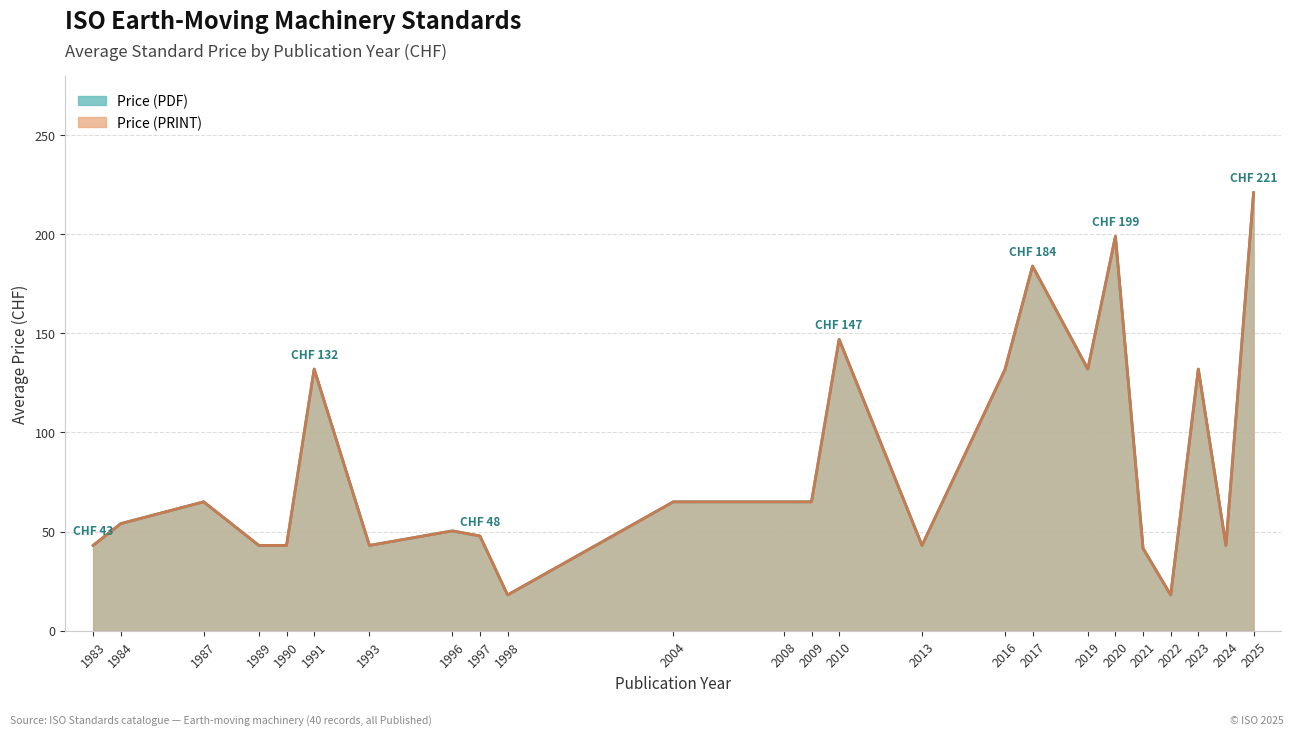

What is the label of the 10th point from the left?

1998